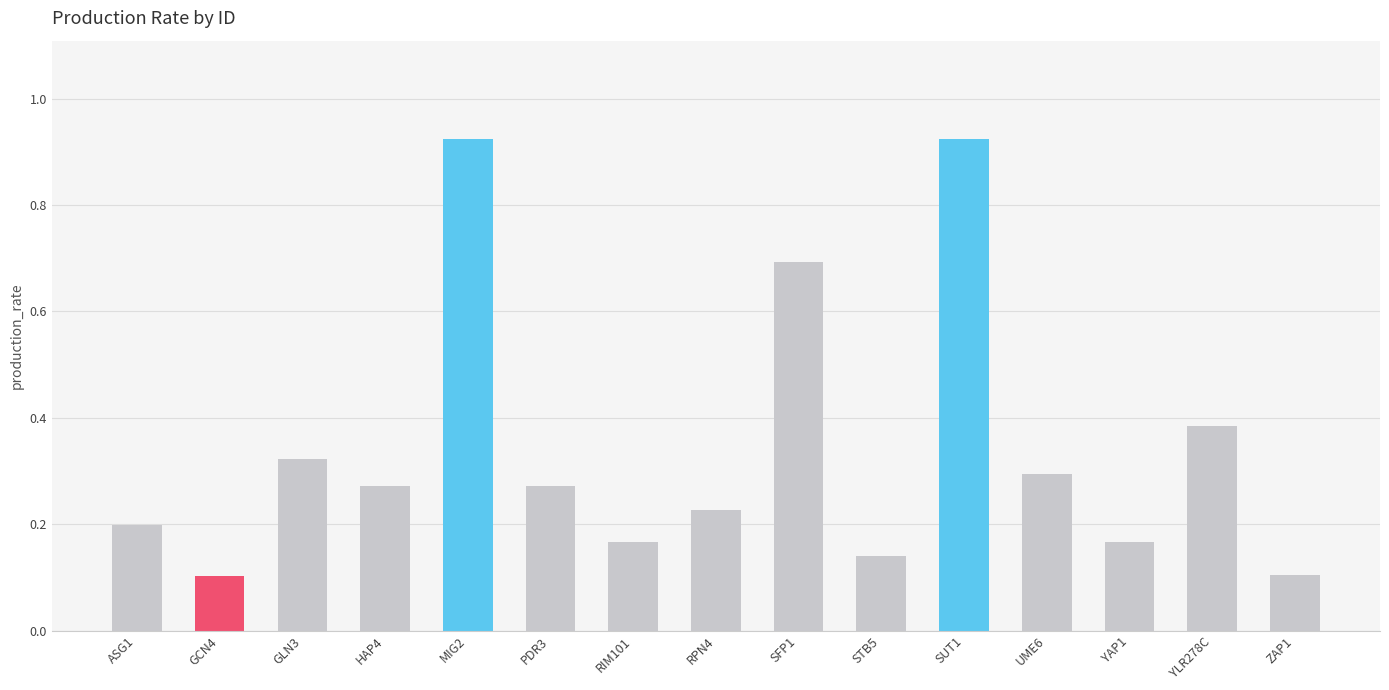

Rank the categories by value from highest to lowest.

MIG2, SUT1, SFP1, YLR278C, GLN3, UME6, HAP4, PDR3, RPN4, ASG1, RIM101, YAP1, STB5, ZAP1, GCN4